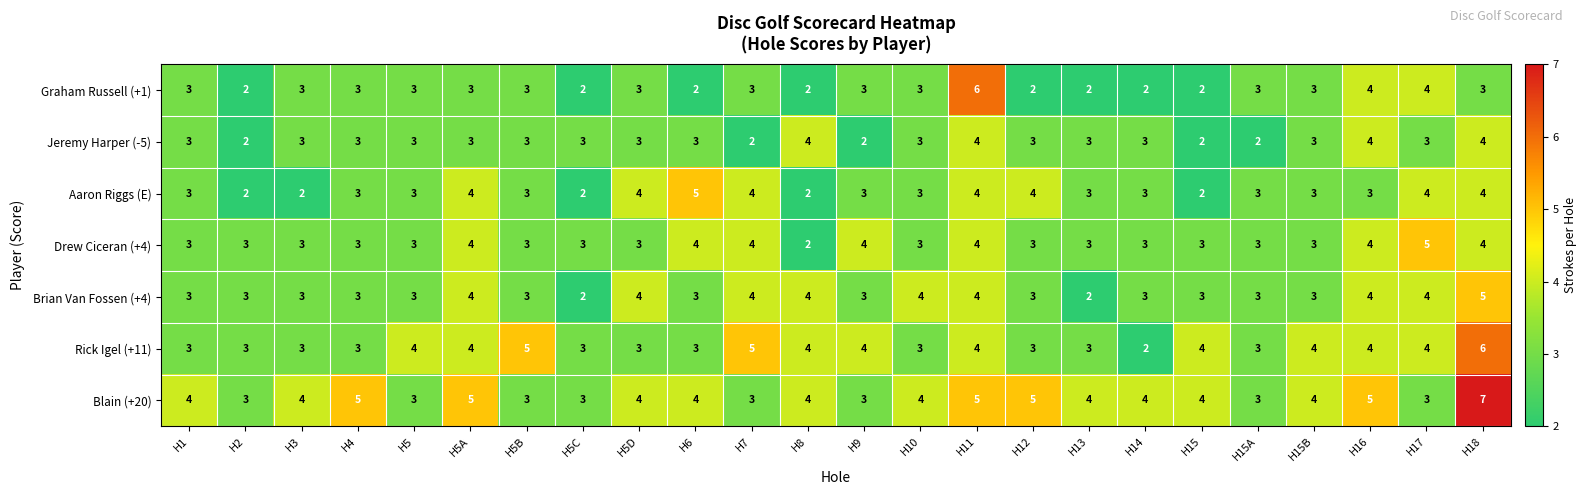

True or false: Jeremy Harper (-5) has a value of 5 at H18.

False